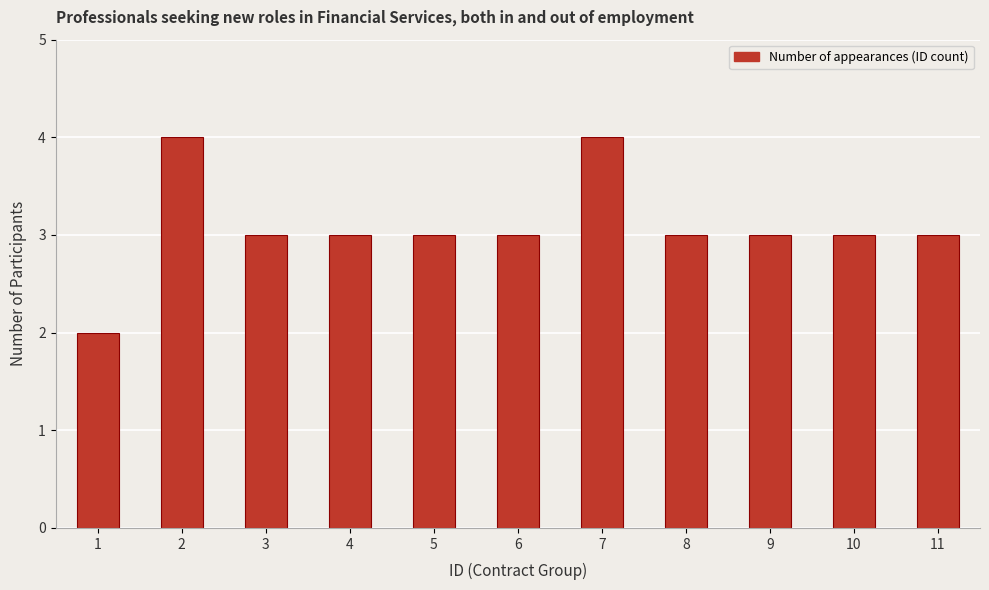

What is the value of the 9th bar from the left?

3